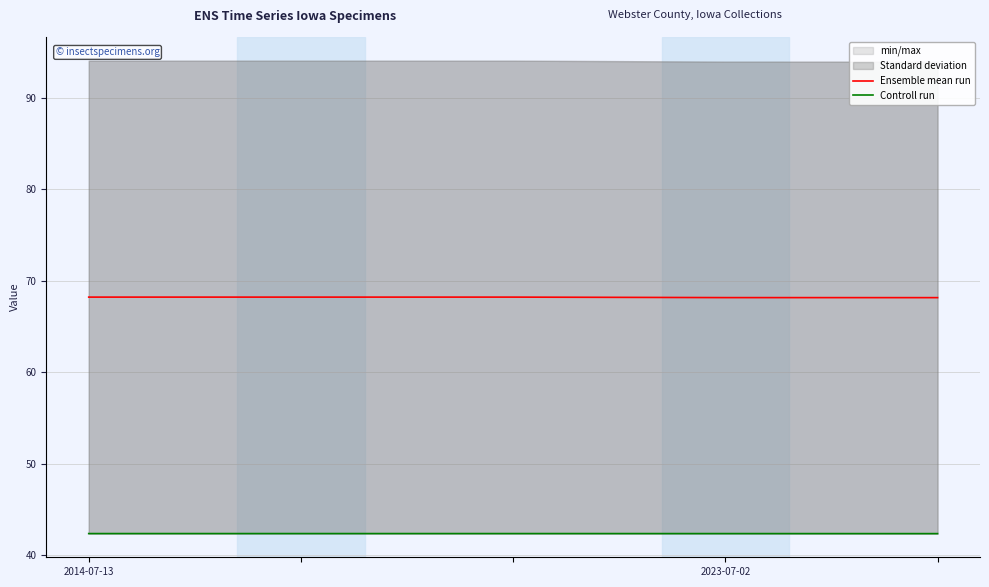

How many lines are shown in the chart?

2